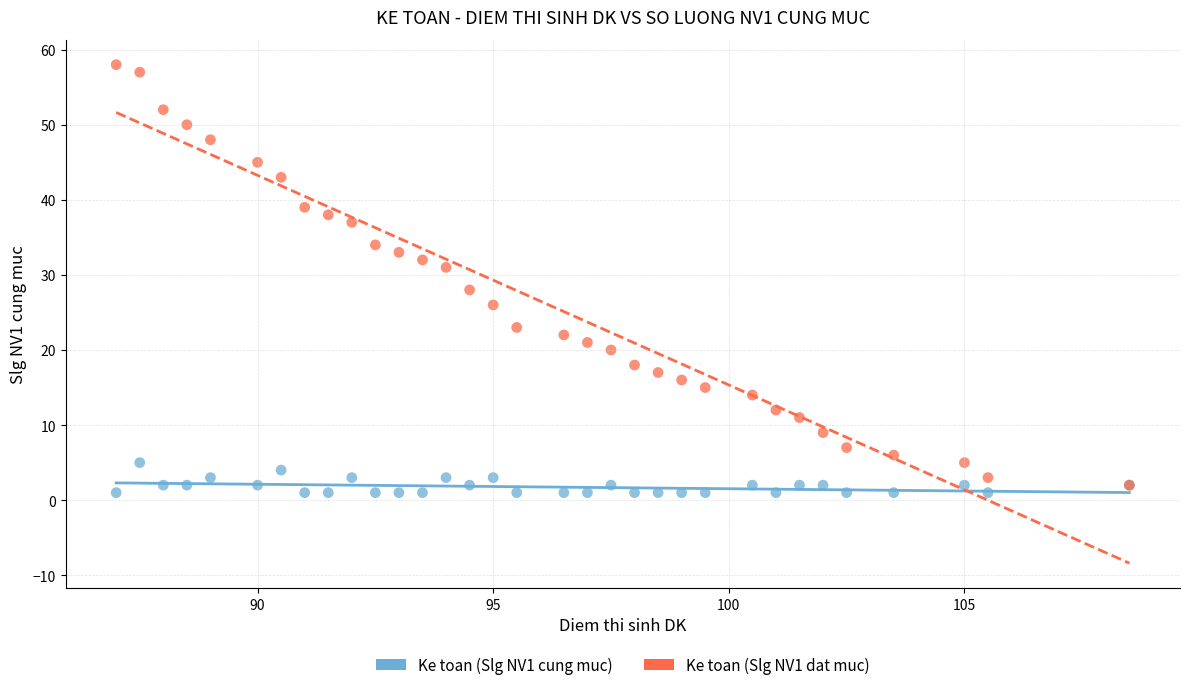

Across all series, what Y value is closest to 29?

28